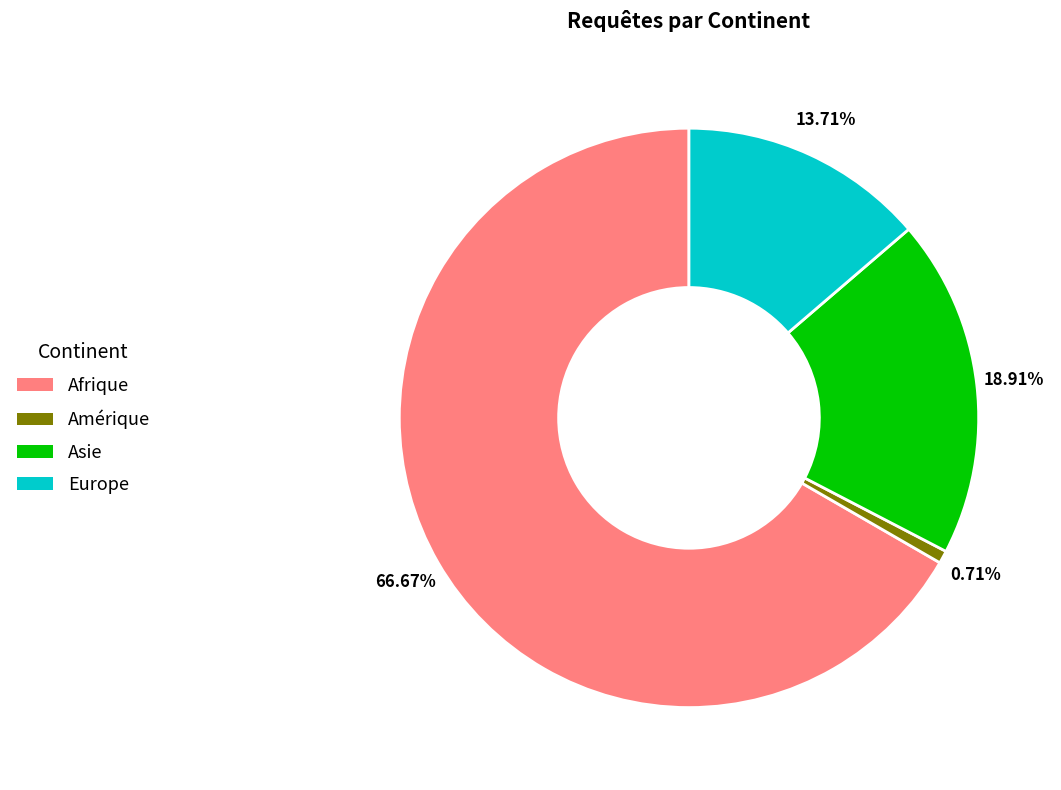

Is there a majority slice in this chart?

Yes